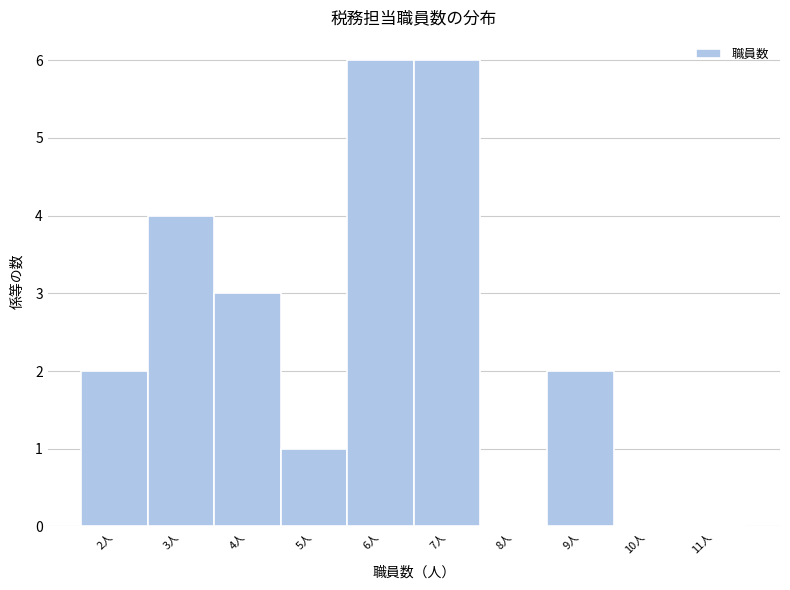

Reading left to right, list every bar in this chart as the range it spans on the x-axis followed by its height. The values are not printed on the chart, so give them approximately, as read against the axis.

1.5 to 2.5: 2
2.5 to 3.5: 4
3.5 to 4.5: 3
4.5 to 5.5: 1
5.5 to 6.5: 6
6.5 to 7.5: 6
7.5 to 8.5: 0
8.5 to 9.5: 2
9.5 to 10.5: 0
10.5 to 11.5: 0